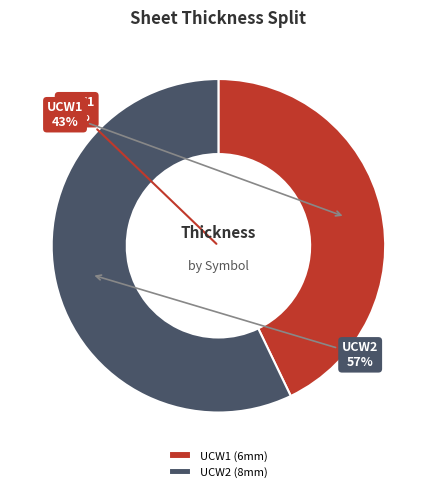

Combined, do UCW1 and UCW2 account for over 50%?

Yes